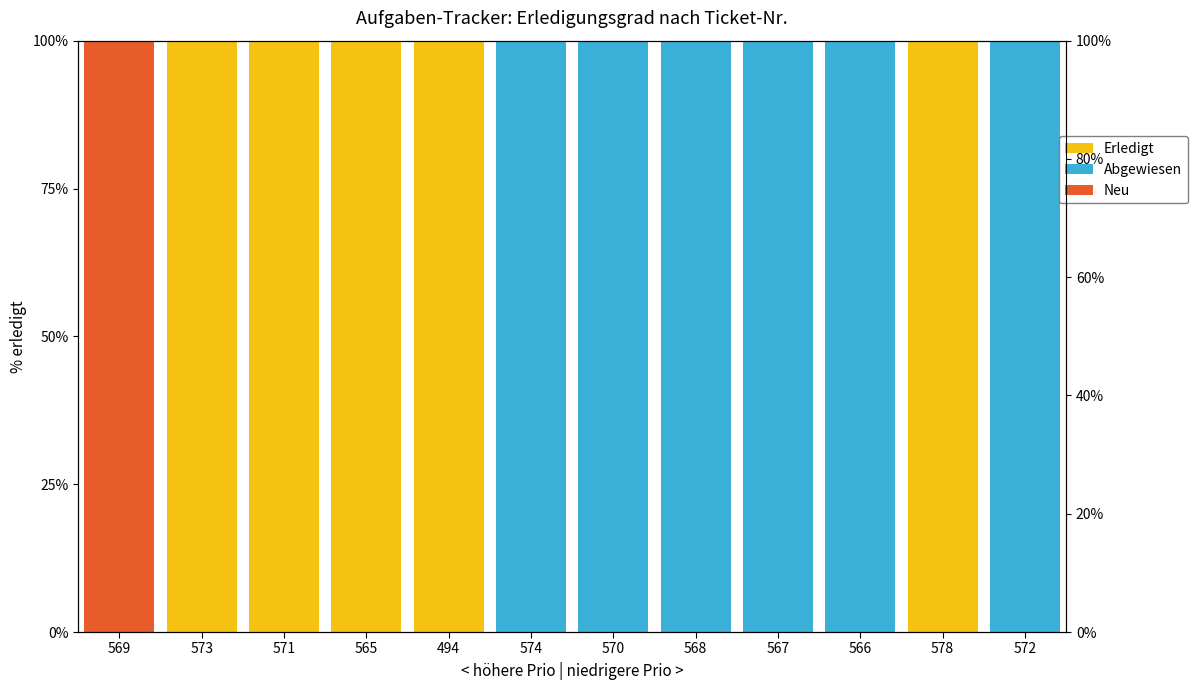

What is the difference between the maximum and minimum values in the Abgewiesen series?

100